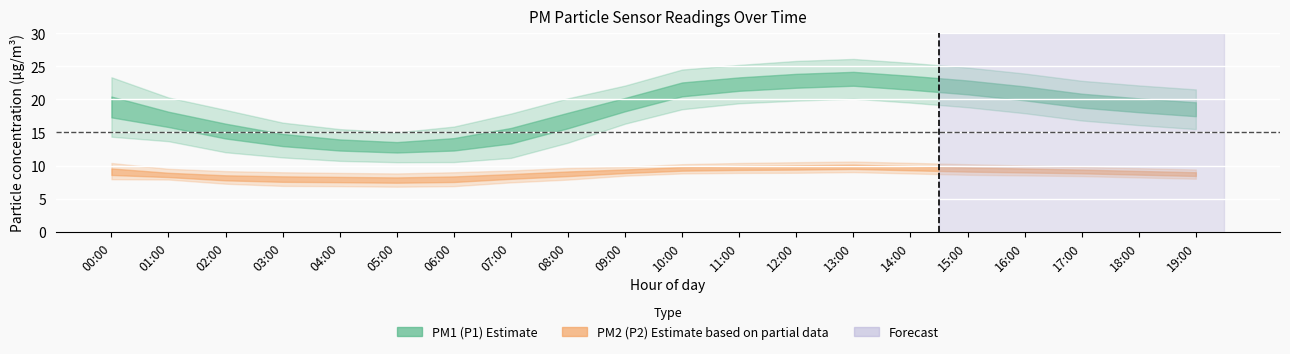

The value of P2_lower at 10:00 is 14.5. True or false?

False